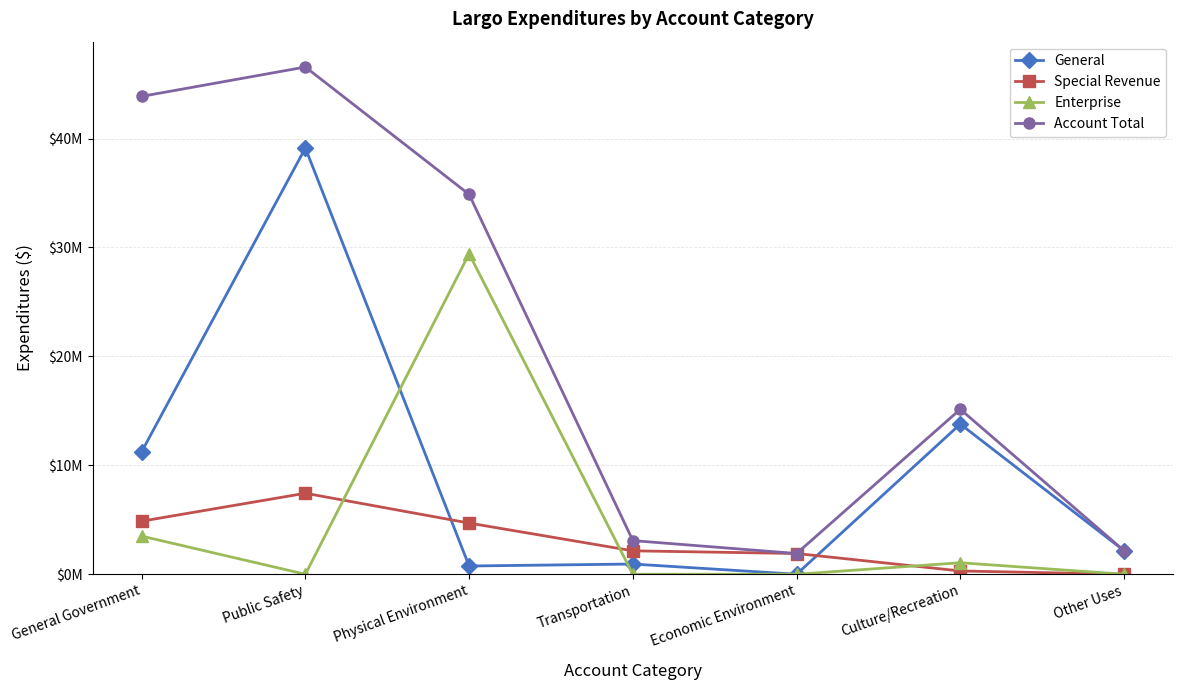

What are all the series names shown in the legend?

General, Special Revenue, Enterprise, Account Total